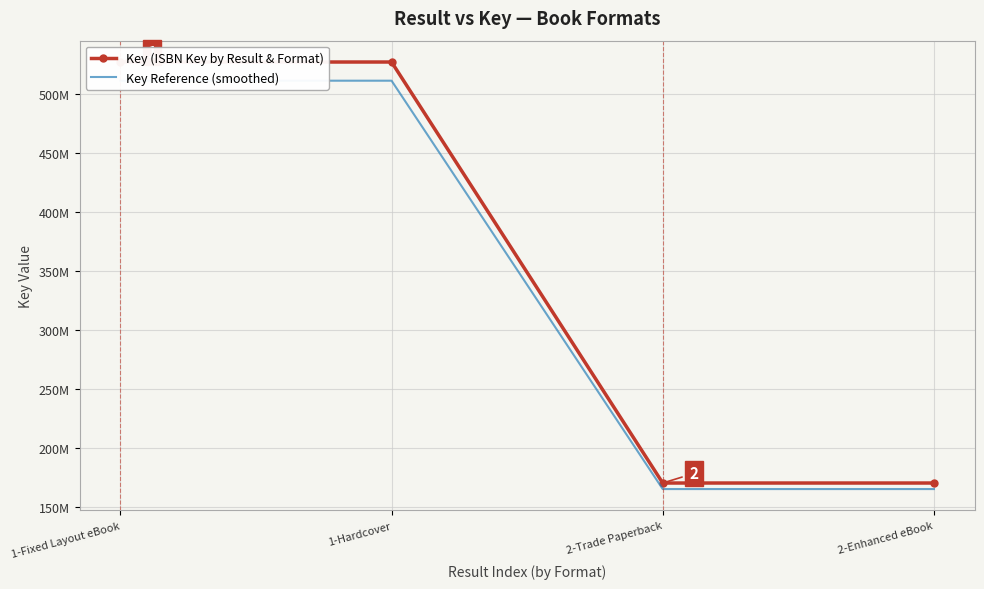

True or false: Key (ISBN Key by Result & Format) and Key Reference (smoothed) cross at least once.

False